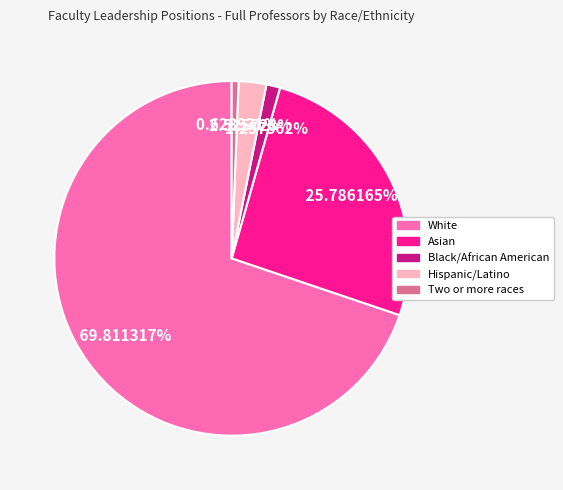

Is there any slice that represents more than half of the pie?

Yes